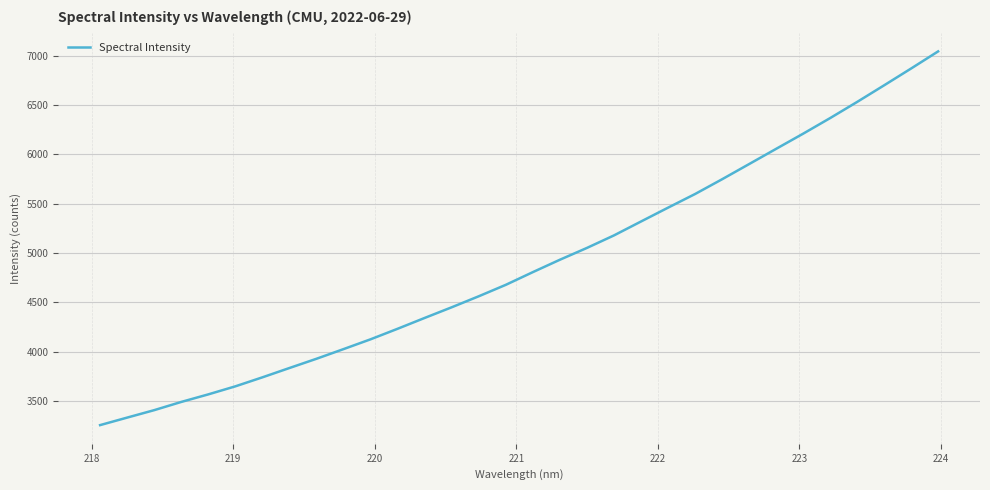

What is the difference between the maximum and minimum values?

3786.7